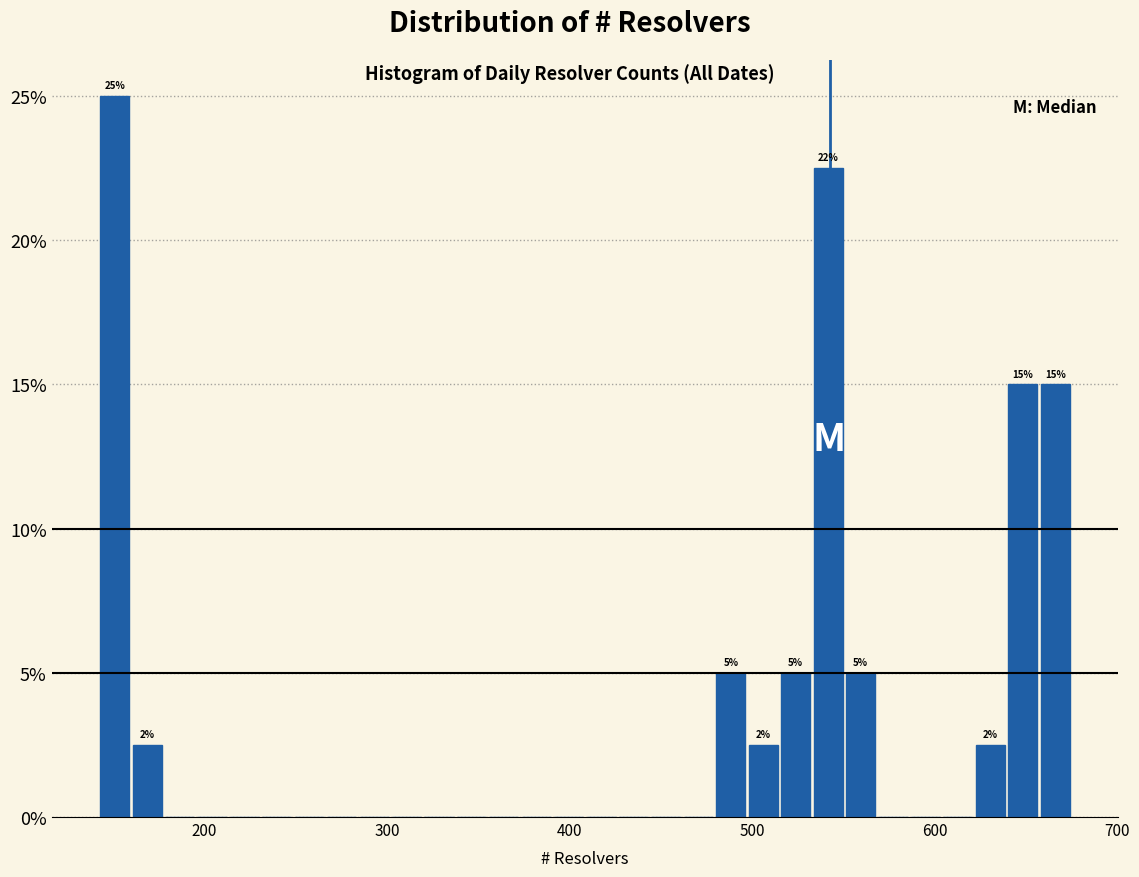

Around what value on the x-axis is the tallest bar? Give the approximate position of its centre, as read against the axis.

150